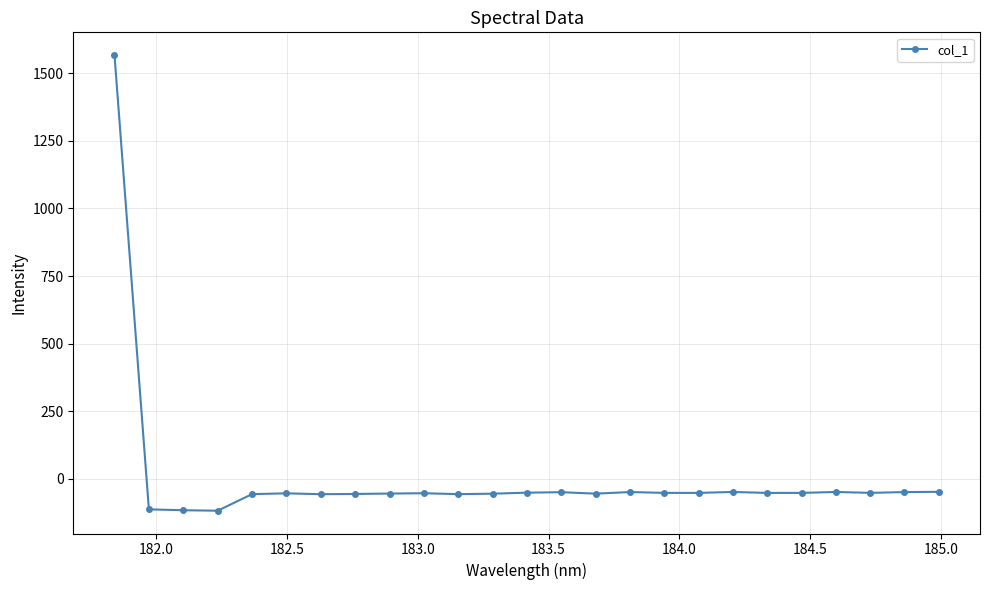

True or false: there are more than 2 points higher than both neighbors.

True